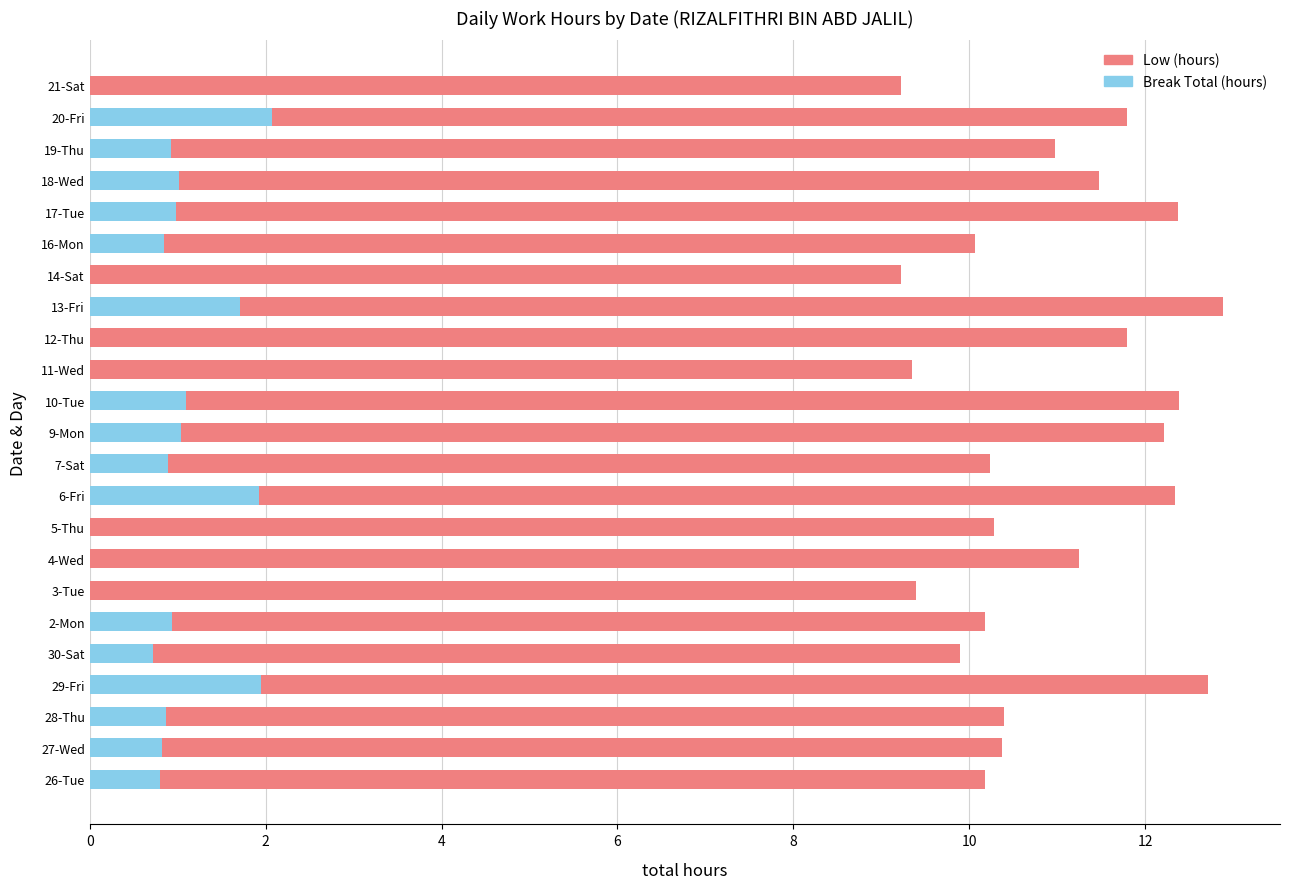

The value of Break Total (hours) at 20-Fri is 2.1. True or false?

True